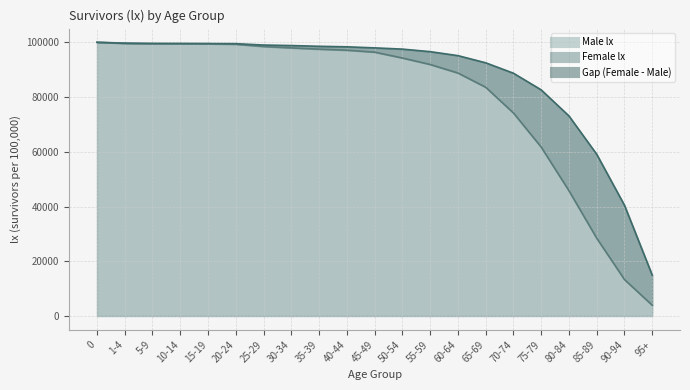

What is the total value across all series at 5-9?

199079